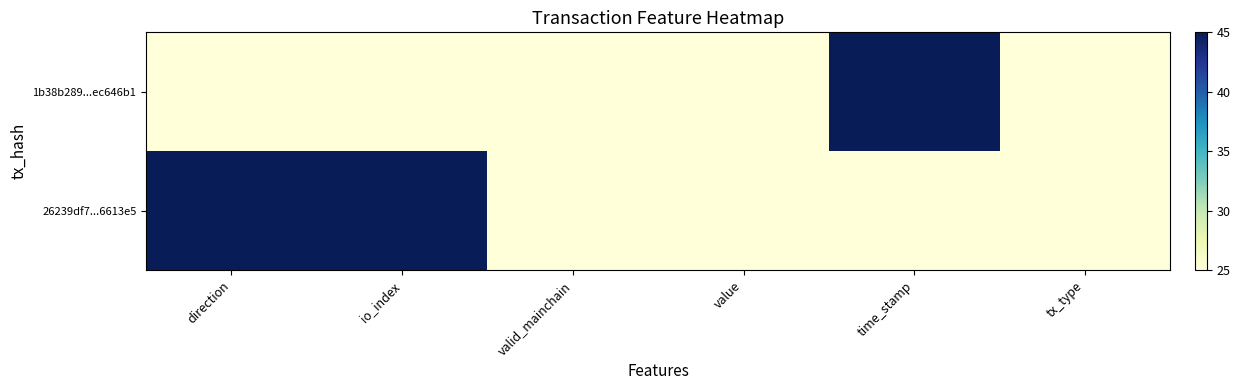

At value, list the series in order from smallest to largest.

1b38b289...ec646b1, 26239df7...6613e5